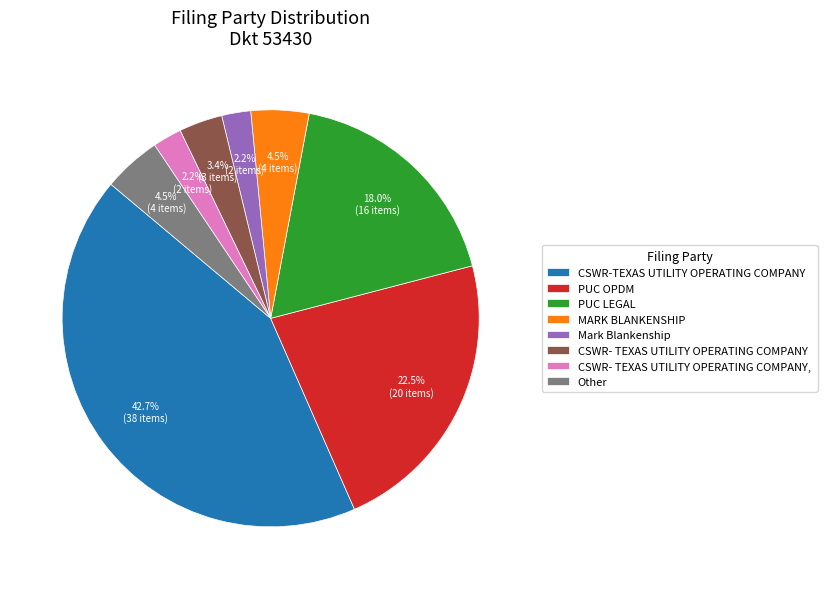

Do PUC OPDM and CSWR- TEXAS UTILITY OPERATING COMPANY together represent more than half of the pie?

No